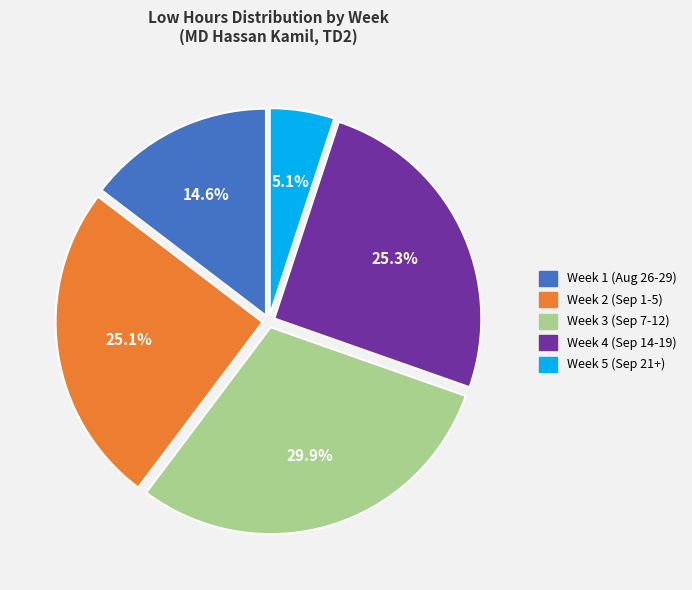

Is Week 4 (Sep 14-19) the majority of the pie?

No